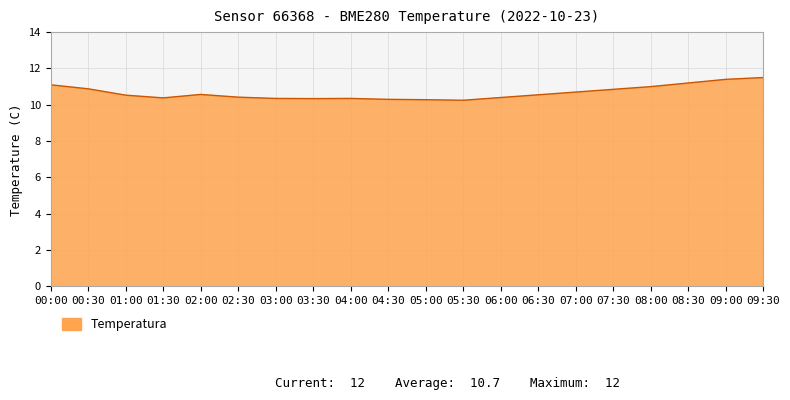

Approximately how many times larger is the value at 00:30 compared to 09:30?

0.9